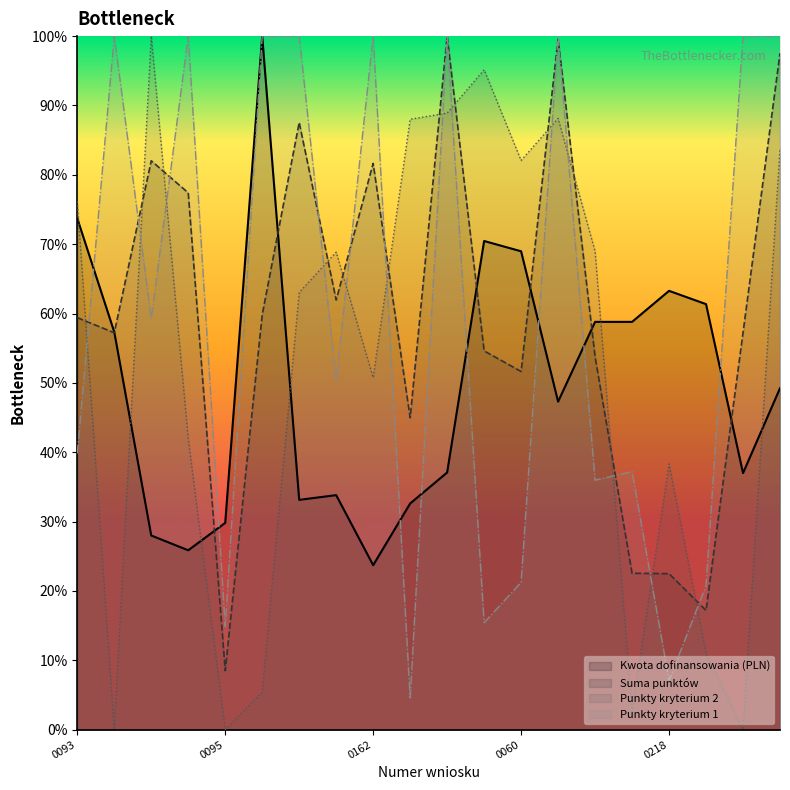

At which category is the sum across all series the highest?

0154